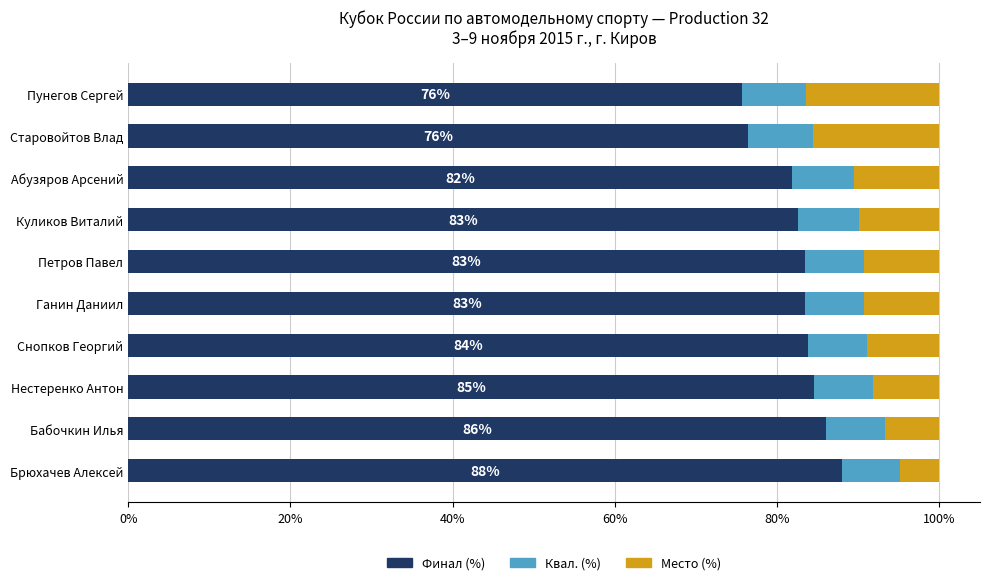

What is the total value across all series at Снопков Георгий?

100.0